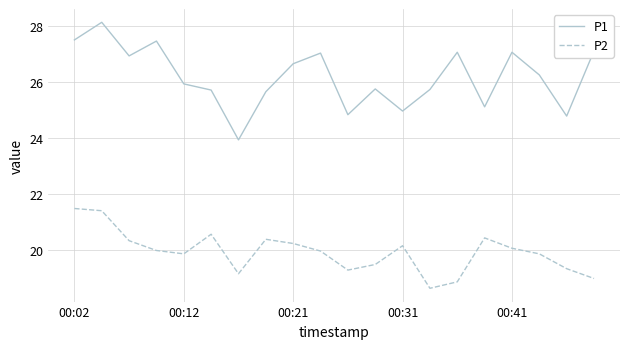

Which series has the largest total across all categories?

P1